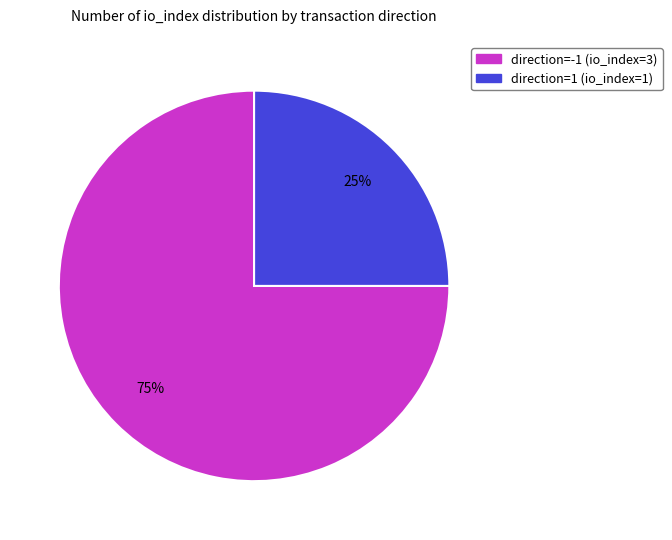

To the nearest percent, what is the difference between the largest and smallest slice percentages?

50%